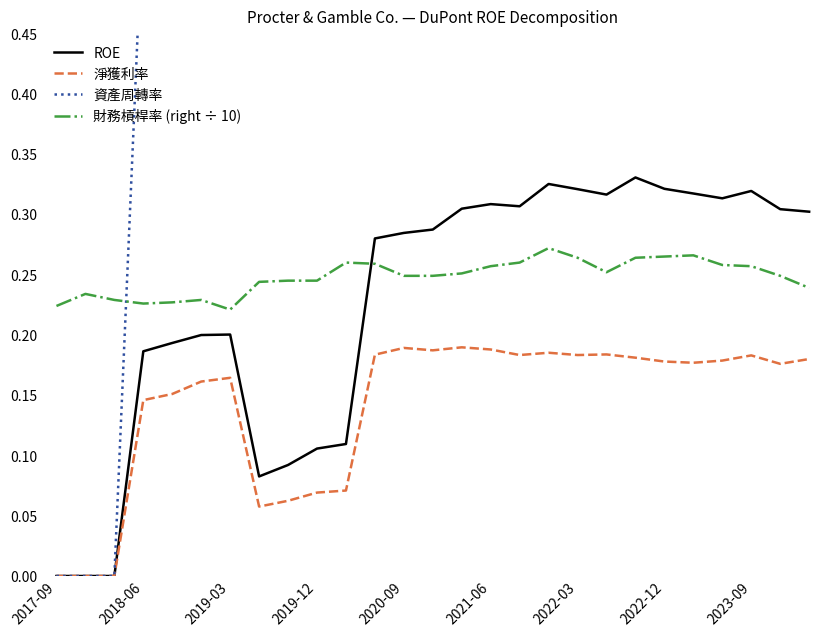

Reading left to right, extract all data points from this chart.

ROE: 0.0	0.0	0.0	0.2	0.2	0.2	0.2	0.1	0.1	0.1	0.1	0.3	0.3	0.3	0.3	0.3	0.3	0.3	0.3	0.3	0.3	0.3	0.3	0.3	0.3	0.3	0.3
淨獲利率: 0.0	0.0	0.0	0.1	0.2	0.2	0.2	0.1	0.1	0.1	0.1	0.2	0.2	0.2	0.2	0.2	0.2	0.2	0.2	0.2	0.2	0.2	0.2	0.2	0.2	0.2	0.2
資產周轉率: 0.0	0.0	0.0	0.6	0.6	0.5	0.6	0.6	0.6	0.6	0.6	0.6	0.6	0.6	0.6	0.6	0.6	0.7	0.7	0.7	0.7	0.7	0.7	0.7	0.7	0.7	0.7
財務槓桿率 (right ÷ 10): 0.2	0.2	0.2	0.2	0.2	0.2	0.2	0.2	0.2	0.2	0.3	0.3	0.2	0.2	0.3	0.3	0.3	0.3	0.3	0.3	0.3	0.3	0.3	0.3	0.3	0.2	0.2